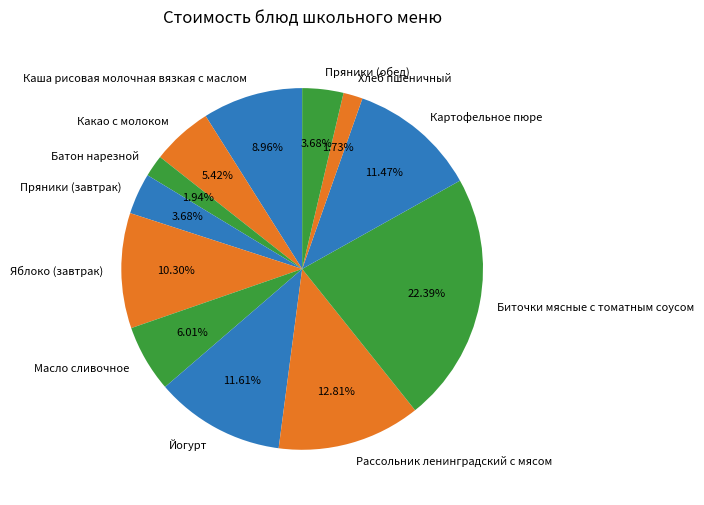

What is the largest slice in the pie chart?

Биточки мясные с томатным соусом